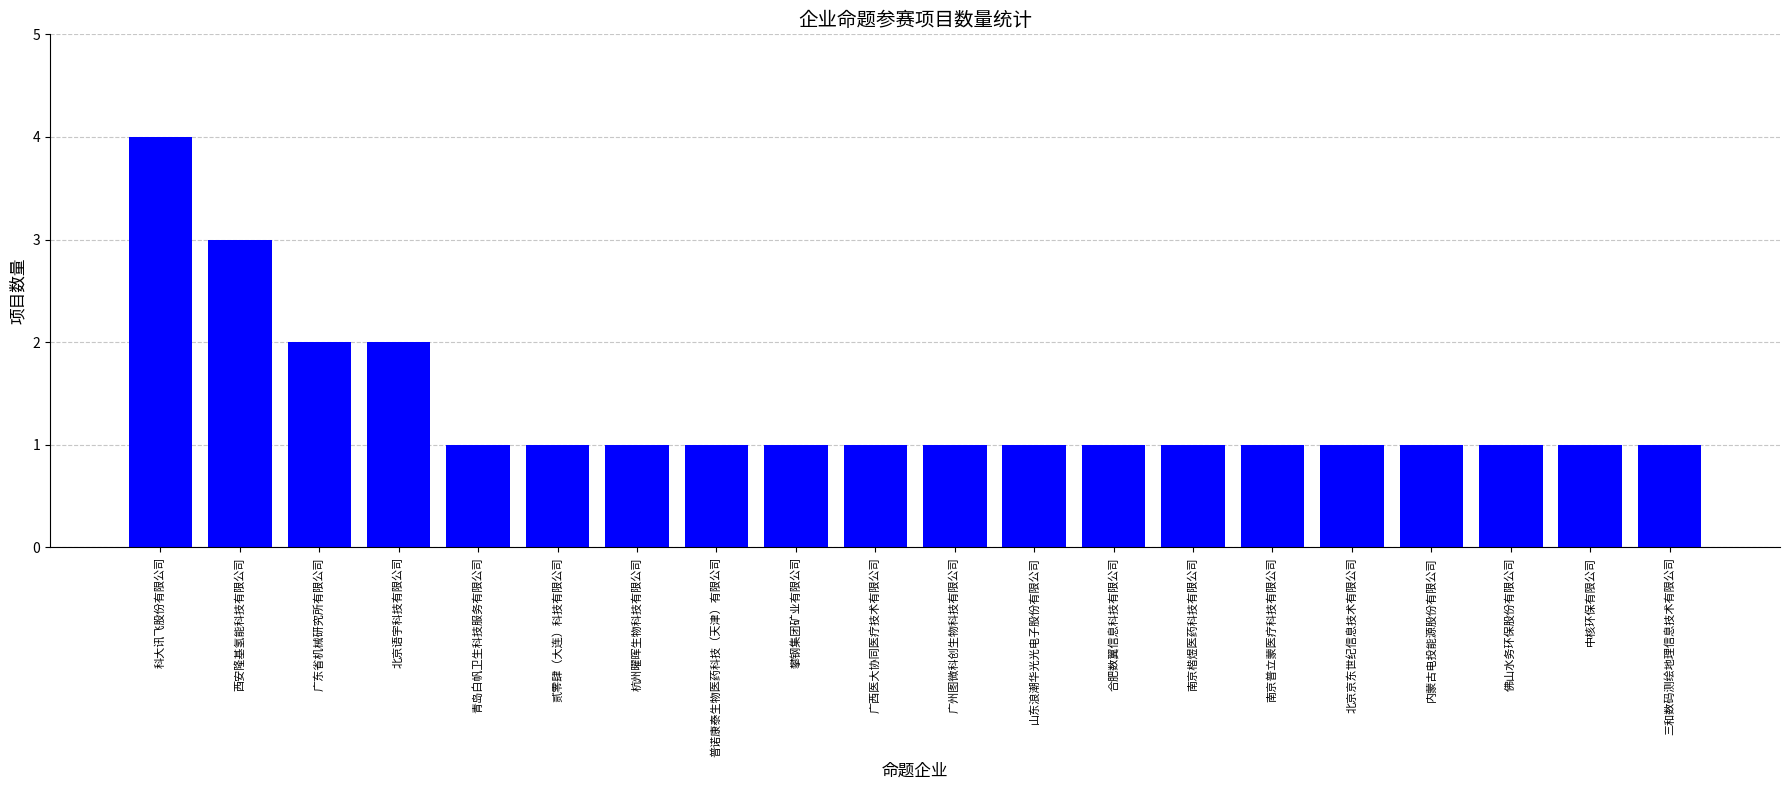

How many series are shown in this chart?

1